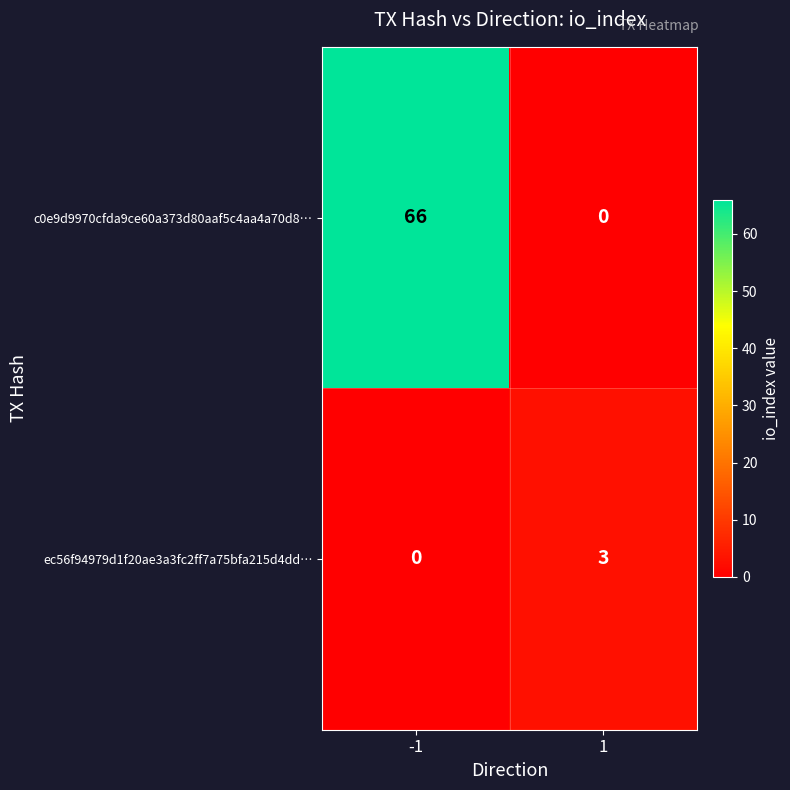

What is the difference between the maximum and minimum values in the ec56f94979d1f20ae3a3fc2ff7a75bfa215d4dd… series?

3